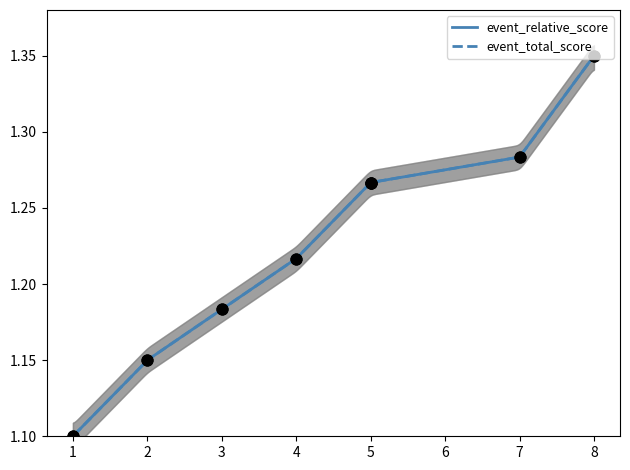

Which series reaches the minimum Y coordinate?

event_relative_score